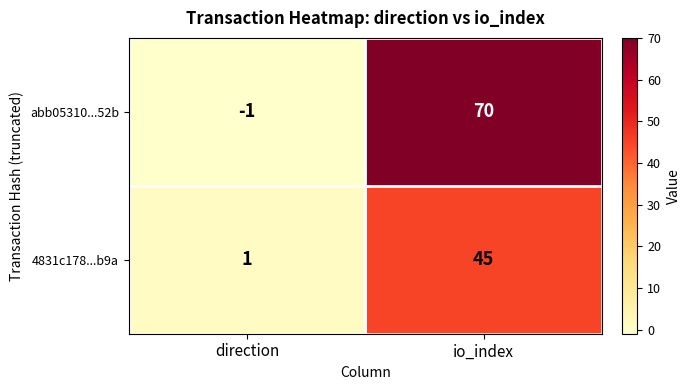

What is the difference between the maximum and minimum values in the abb05310...52b series?

71